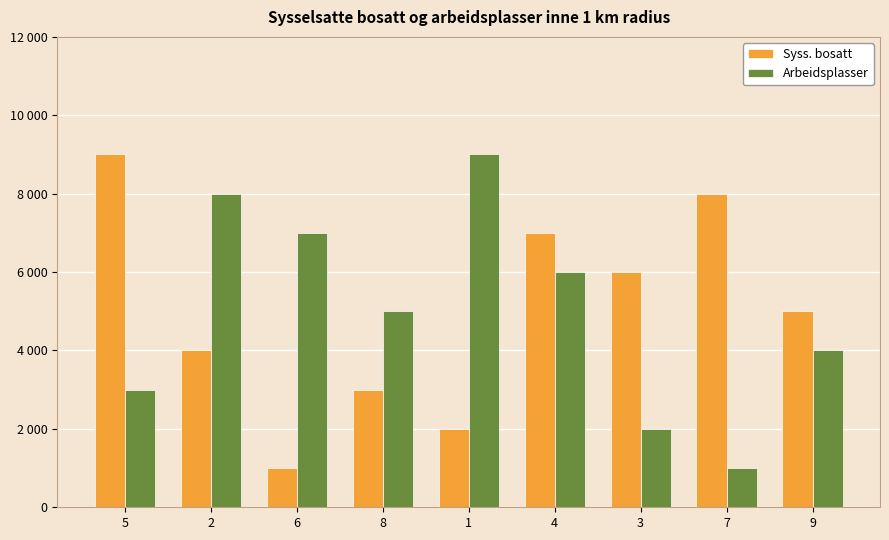

What is the difference between the Syss. bosatt values at 1 and 3?

4000